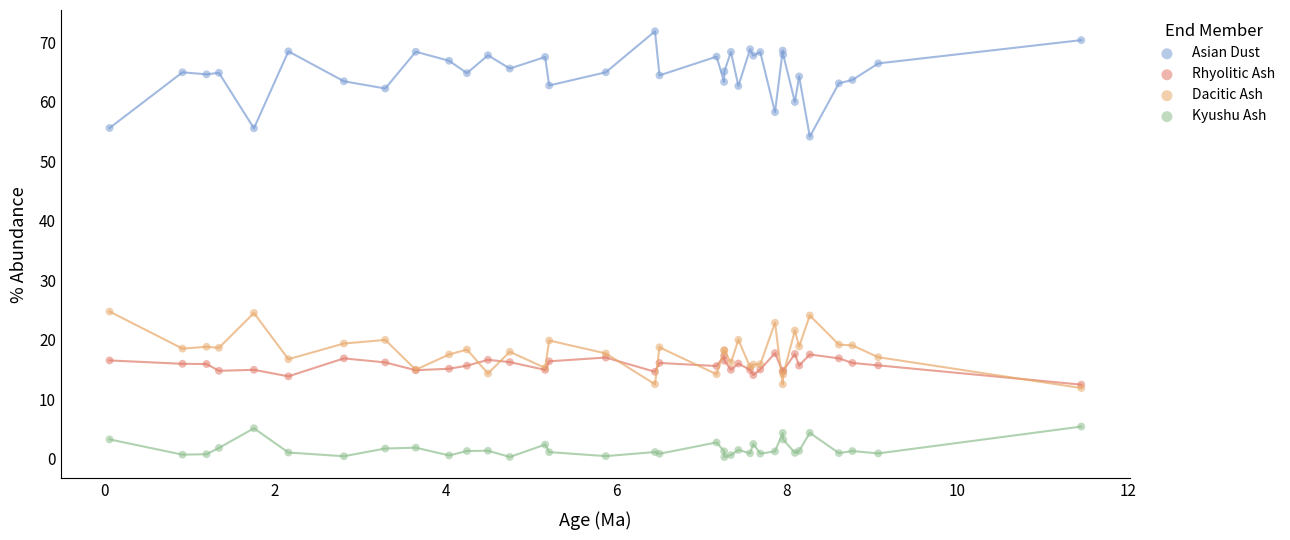

What are all the series names shown in the legend?

Asian Dust, Rhyolitic Ash, Dacitic Ash, Kyushu Ash